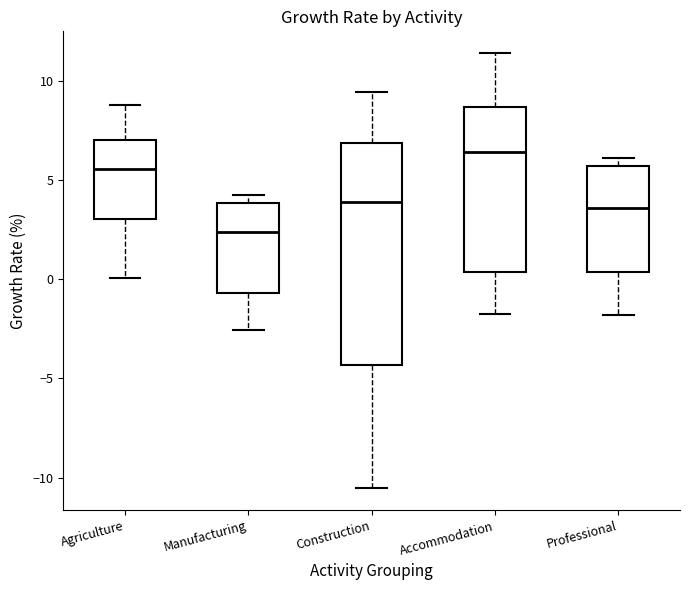

Reading left to right, transcribe this box plot: for each box, give where its median line is, the range the box spans, and where its two whiskers end, as read against the y-axis. The values are not printed on the chart, so give them approximately, as read against the axis.

Agriculture: median 5.5, box 3.0 to 7.0, whiskers 0.0 to 9.0
Manufacturing: median 2.5, box -0.5 to 4.0, whiskers -2.5 to 4.0 (just above the box's upper edge)
Construction: median 4.0, box -4.5 to 7.0, whiskers -10.5 to 9.5
Accommodation: median 6.5, box 0.5 to 8.5, whiskers -2.0 to 11.5
Professional: median 3.5, box 0.5 to 5.5, whiskers -2.0 to 6.0